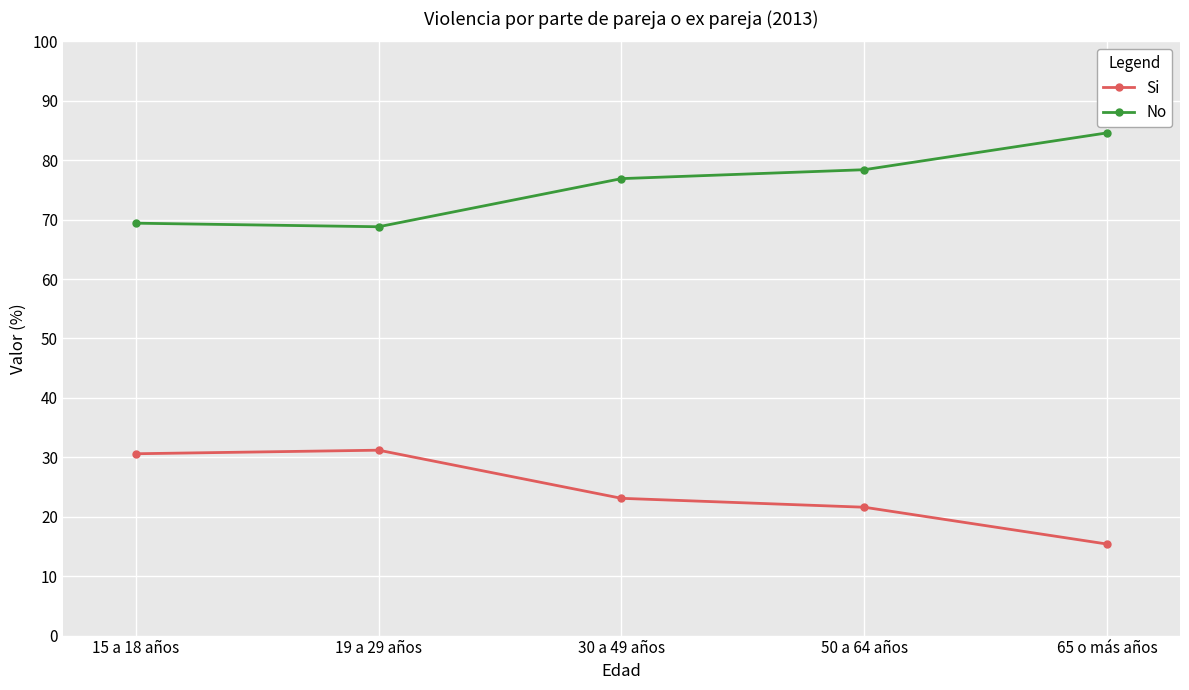

Where is Si nearest to the value 23?

30 a 49 años